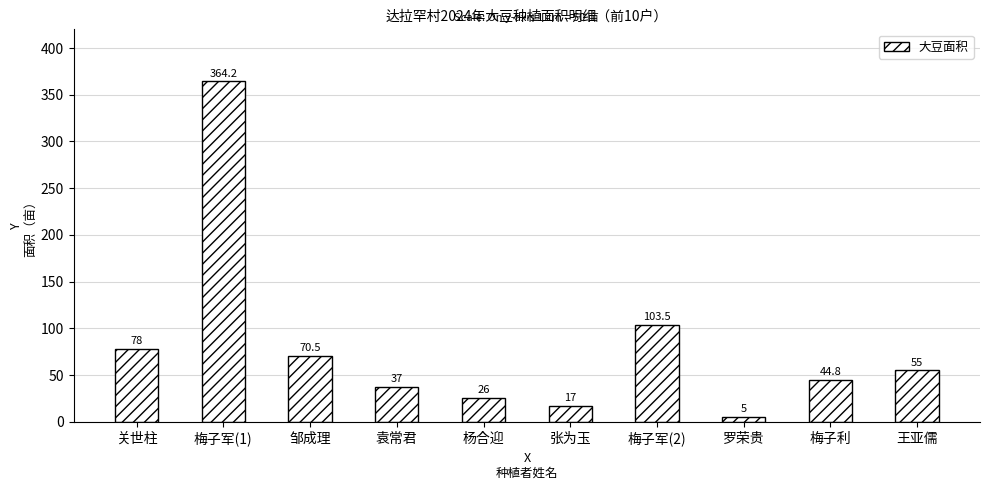

What is the approximate value at 王亚儒?

55.0